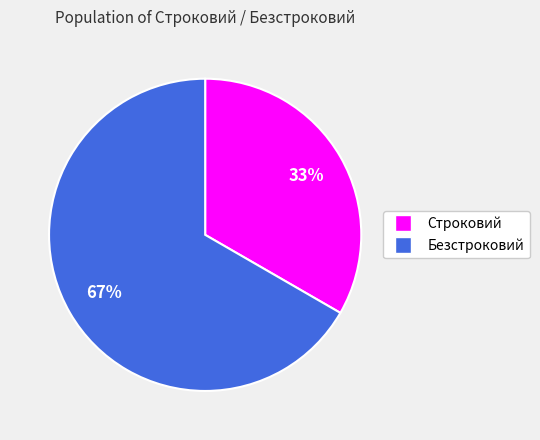

To the nearest percent, what percentage of the pie is Строковий?

33%